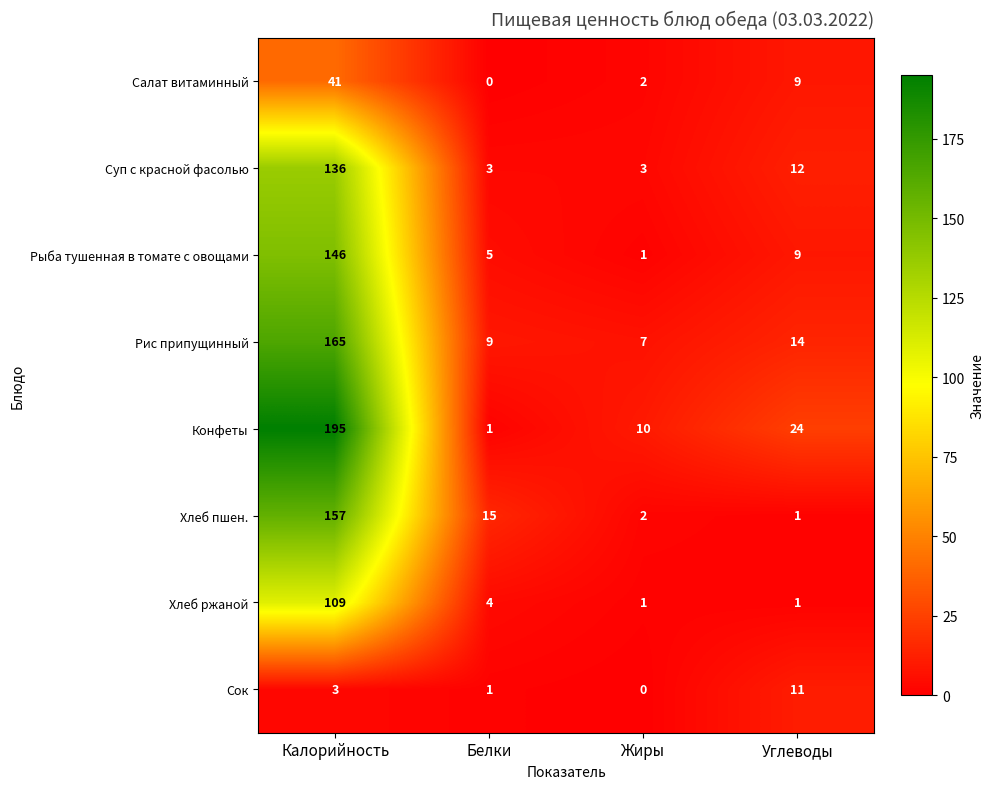

Which series has the largest total across all categories?

Конфеты